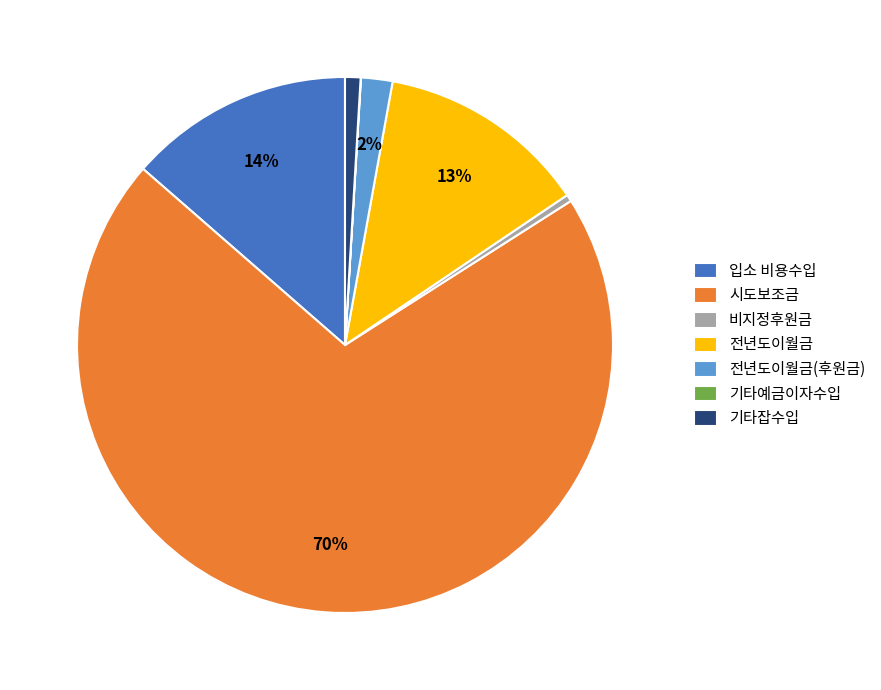

To the nearest percent, what is the average slice percentage?

14%